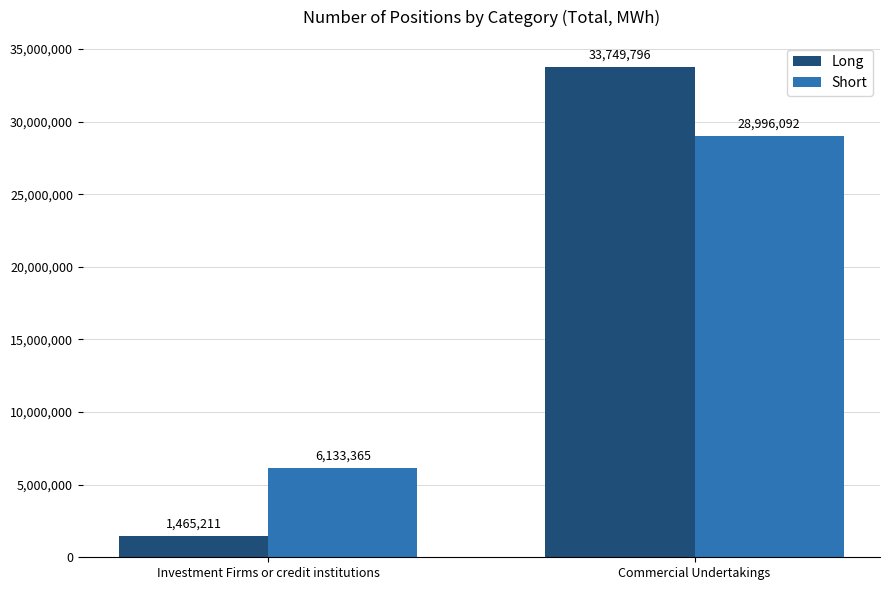

What are all the series names shown in the legend?

Long, Short